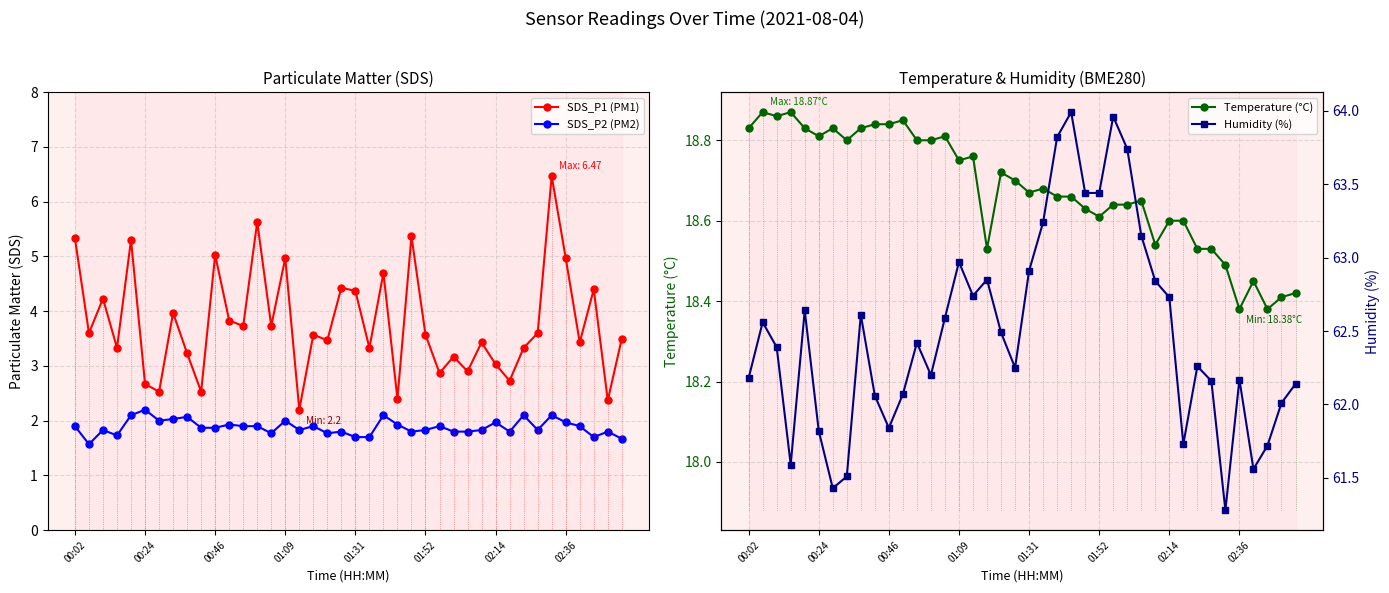

How many lines are shown in the chart?

4